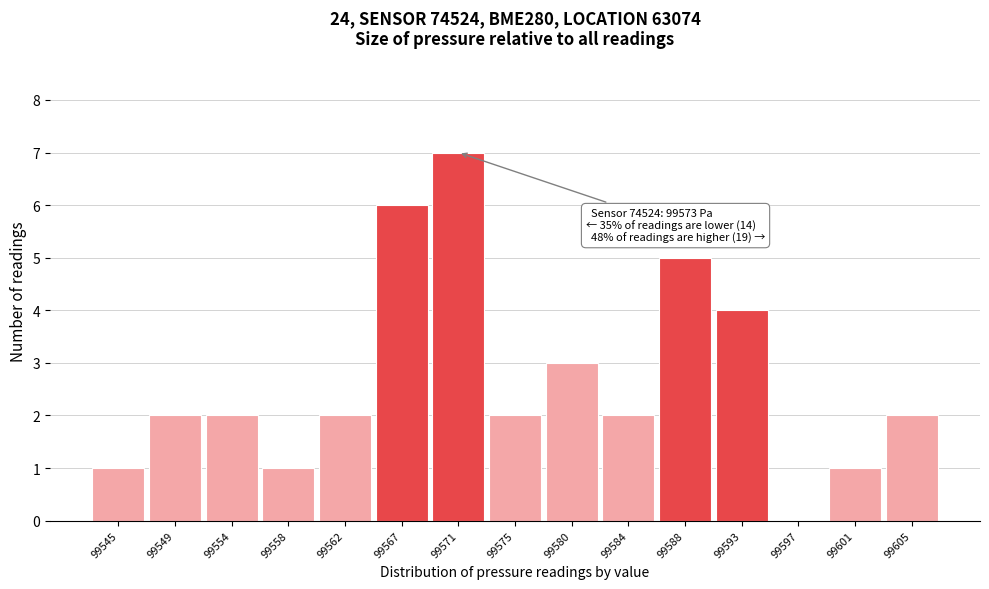

Reading left to right, extract all data points from this chart.

99545=1	99549=2	99554=2	99558=1	99562=2	99567=6	99571=7	99575=2	99580=3	99584=2	99588=5	99593=4	99597=0	99601=1	99605=2